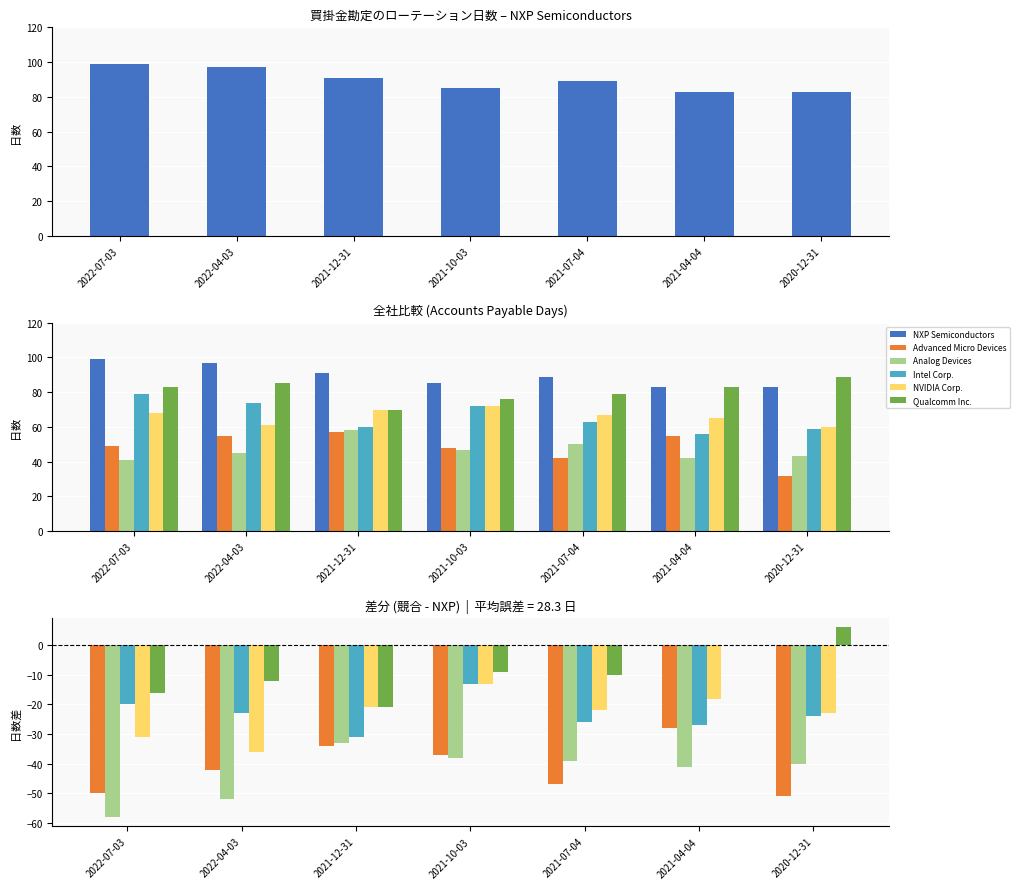

Rank the series at 2022-07-03 from lowest to highest value.

Analog Devices, Advanced Micro Devices, NVIDIA Corp., Intel Corp., Qualcomm Inc., NXP Semiconductors